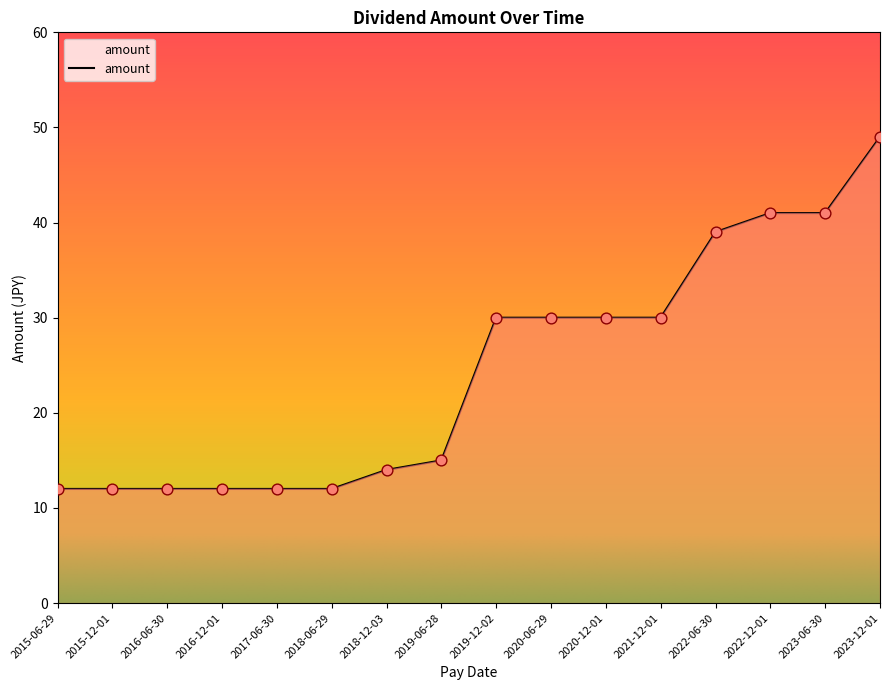

What is the change in value from 2020-06-29 to 2022-12-01?

+11